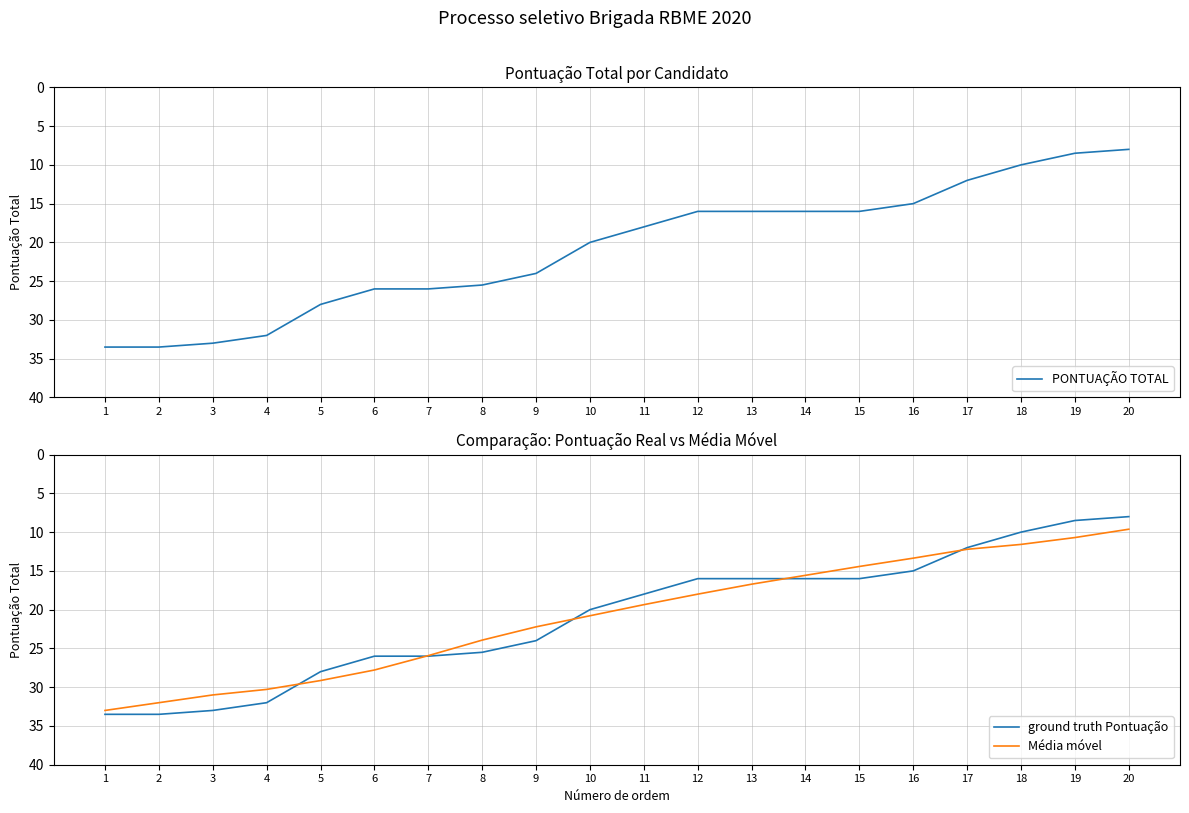

List the labels in order of Média móvel value, smallest first.

20, 19, 18, 17, 16, 15, 14, 13, 12, 11, 10, 9, 8, 7, 6, 5, 4, 3, 2, 1